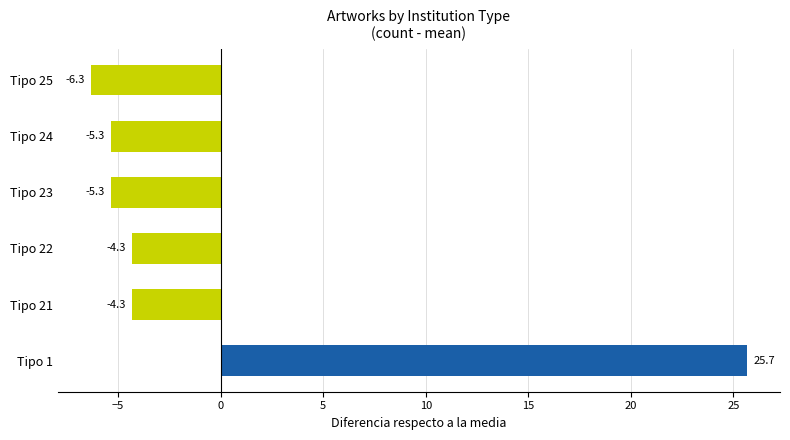

The chart shows a value of -4.3 at Tipo 21. True or false?

True